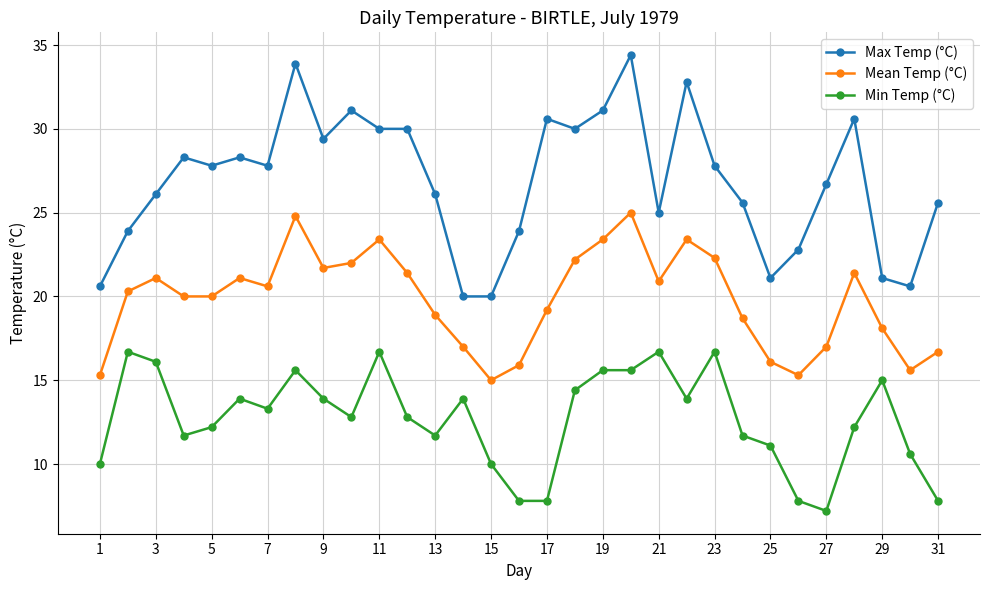

True or false: Mean Temp (°C) and Min Temp (°C) intersect in this chart.

False